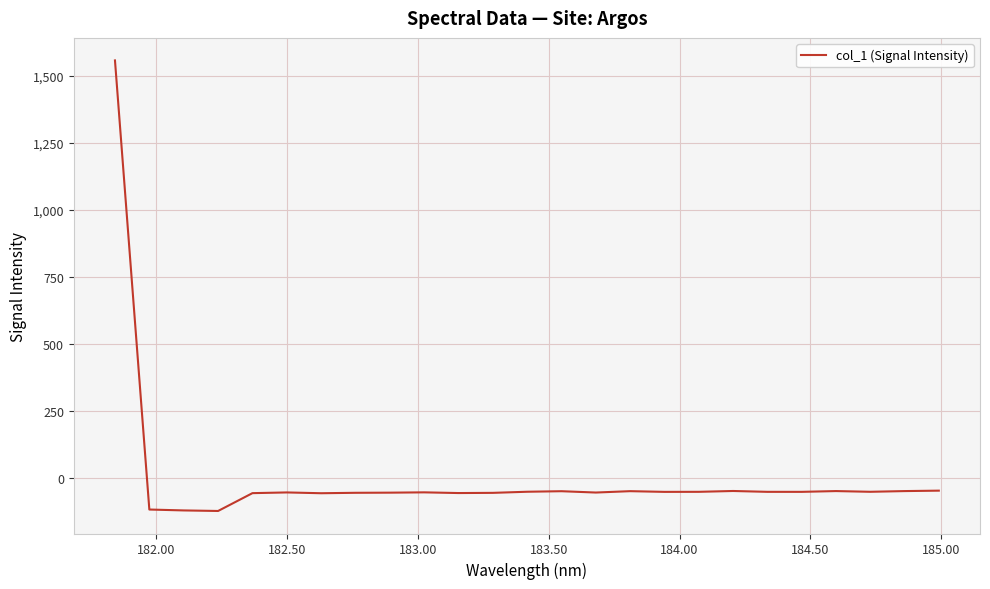

What is the smallest value displayed?

-122.3